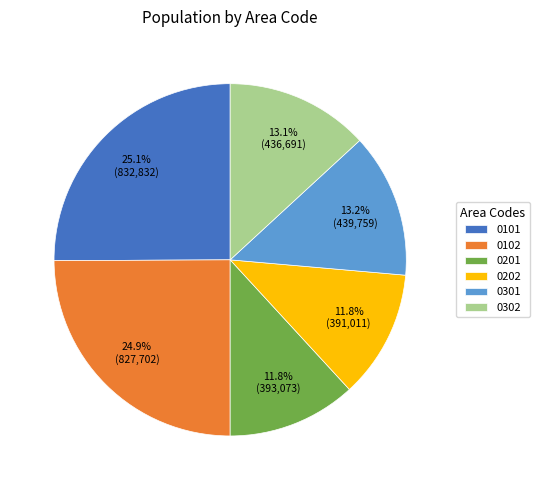

To the nearest percent, what is the average slice percentage?

17%